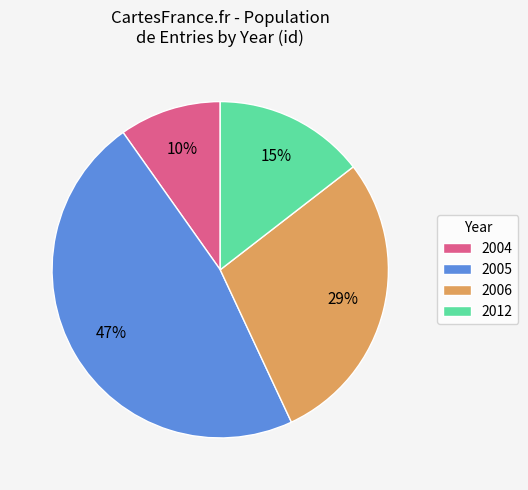

True or false: 2005 accounts for 33% of the total.

False